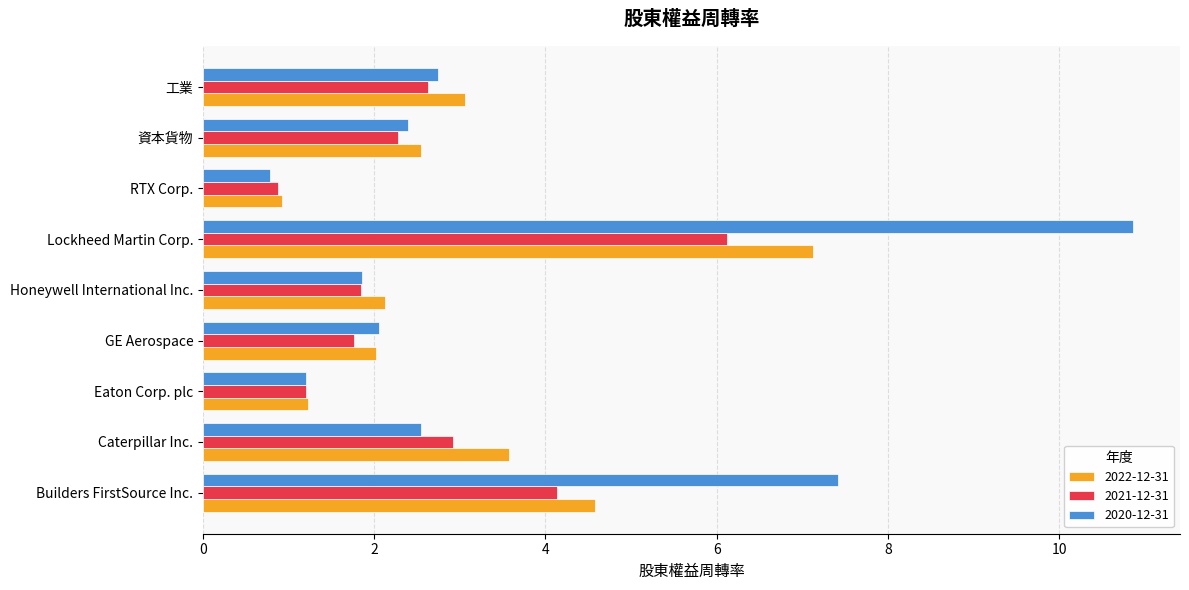

At which label does 2021-12-31 reach its peak?

Lockheed Martin Corp.